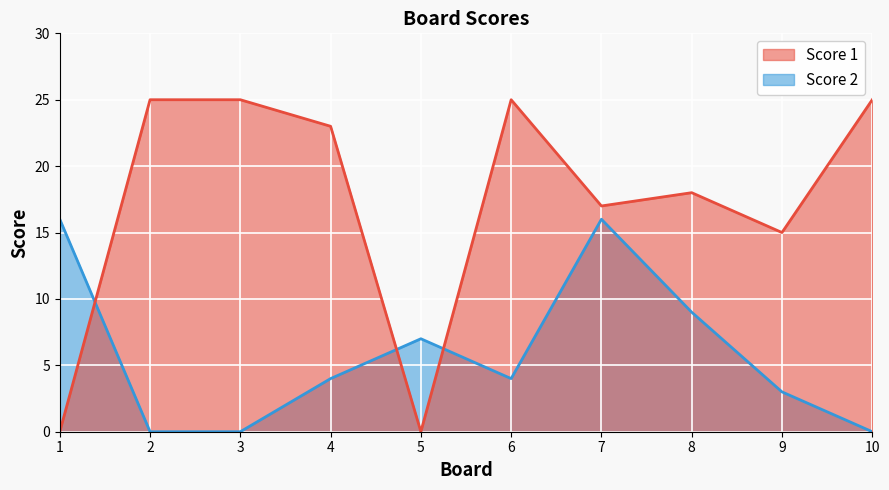

At how many categories does at least one series exceed 12?

9